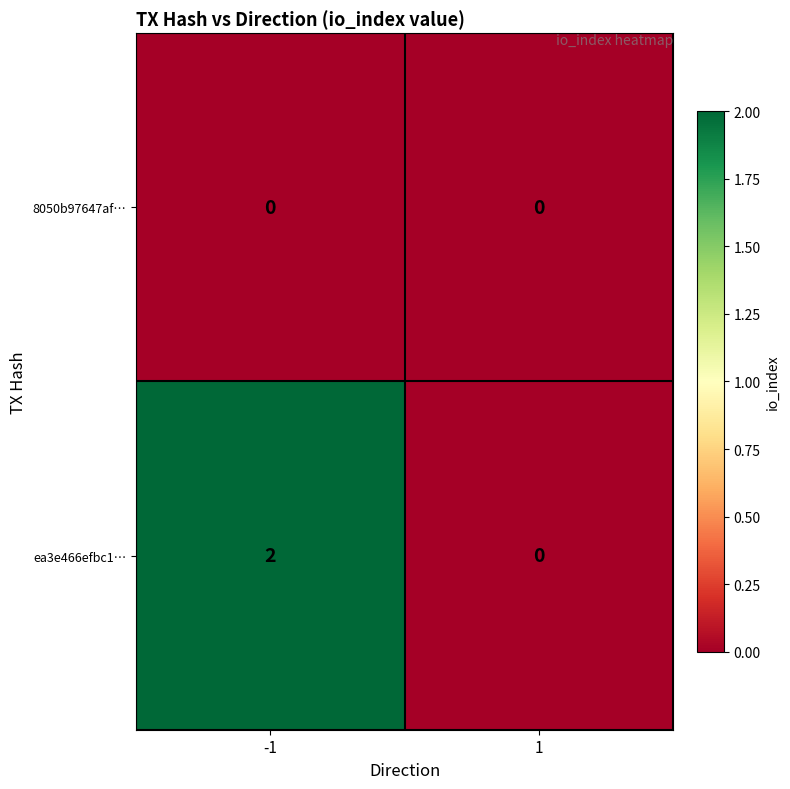

Which series has the largest total across all categories?

ea3e466efbc1…